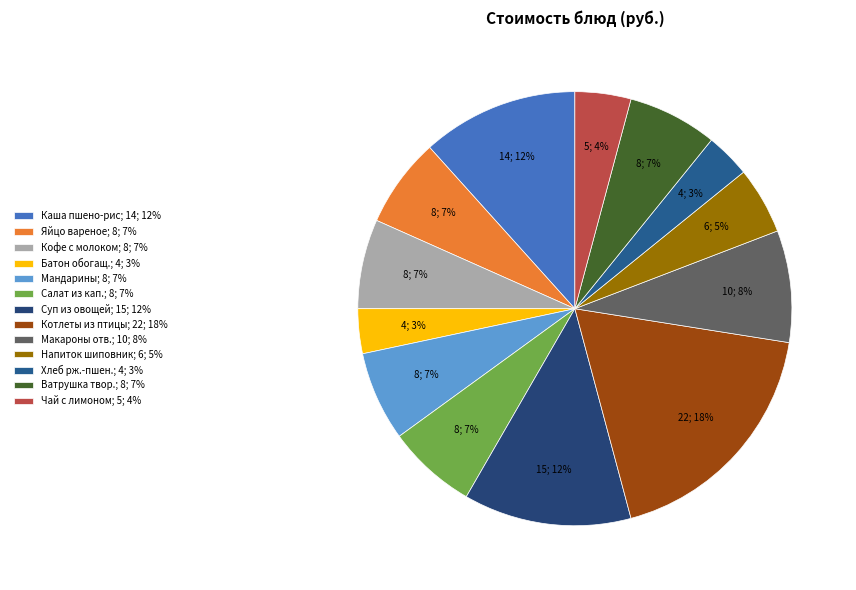

Which category has the biggest portion of the pie?

Котлеты из птицы; 22; 18%